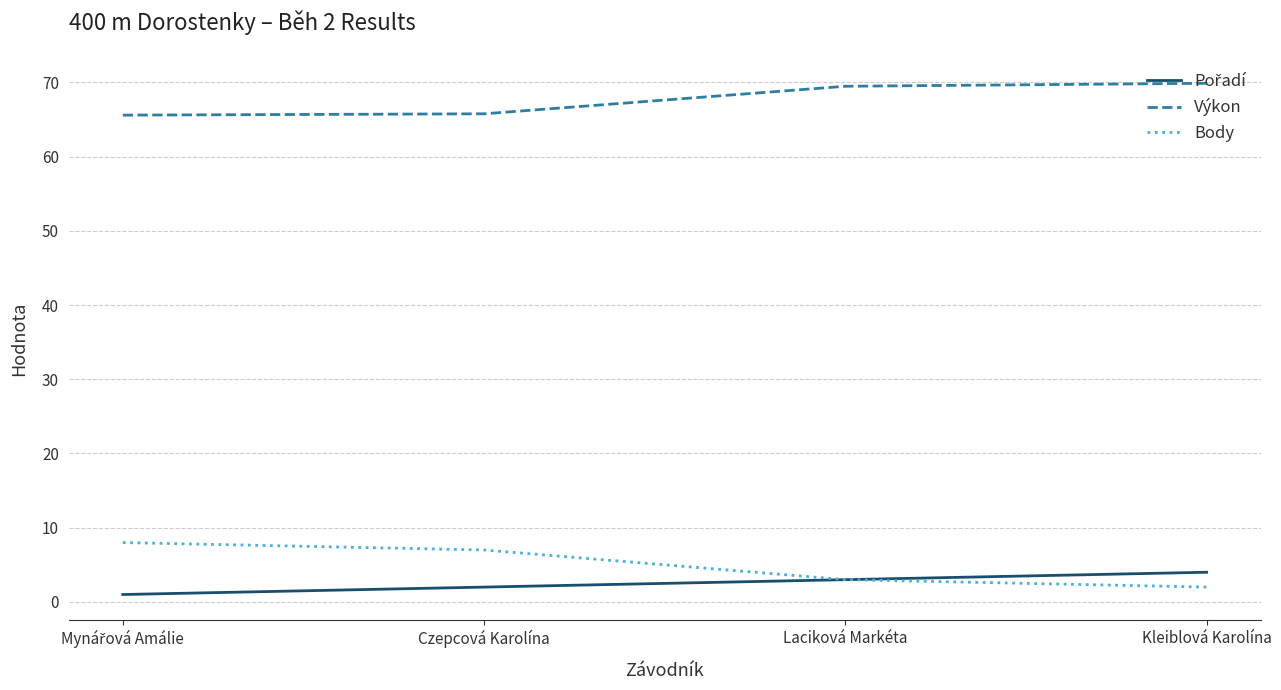

Where does the Výkon series first go above 69?

Laciková Markéta